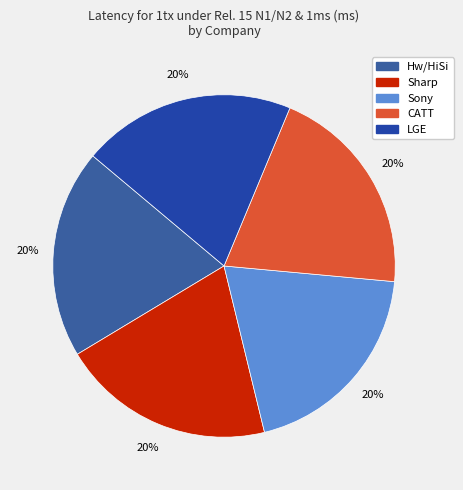

The LGE slice represents 13% of the pie. True or false?

False